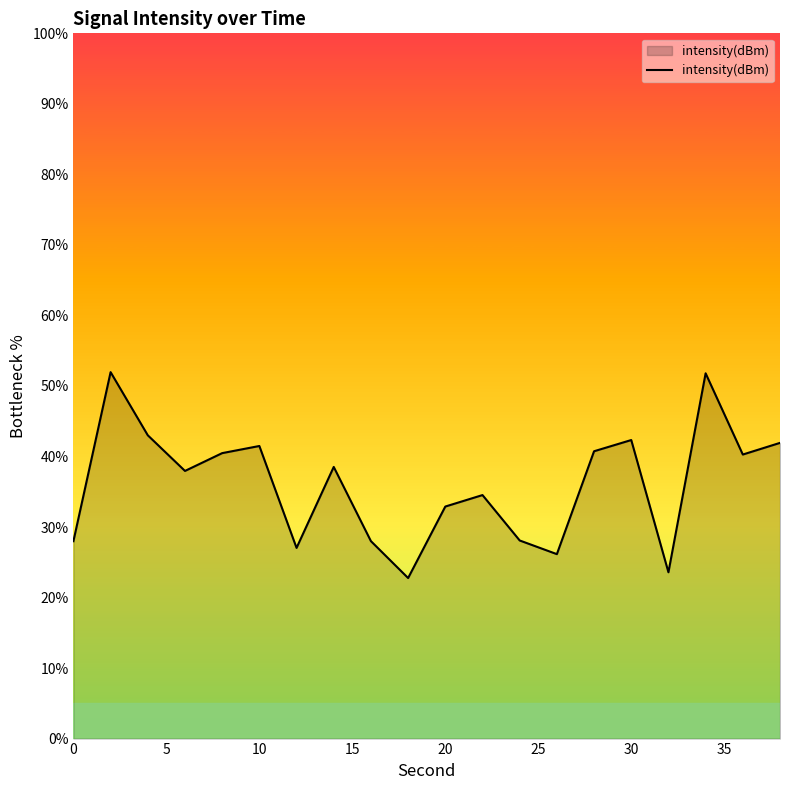

How many interior local valleys (lower than both neighbors) does the data have?

6